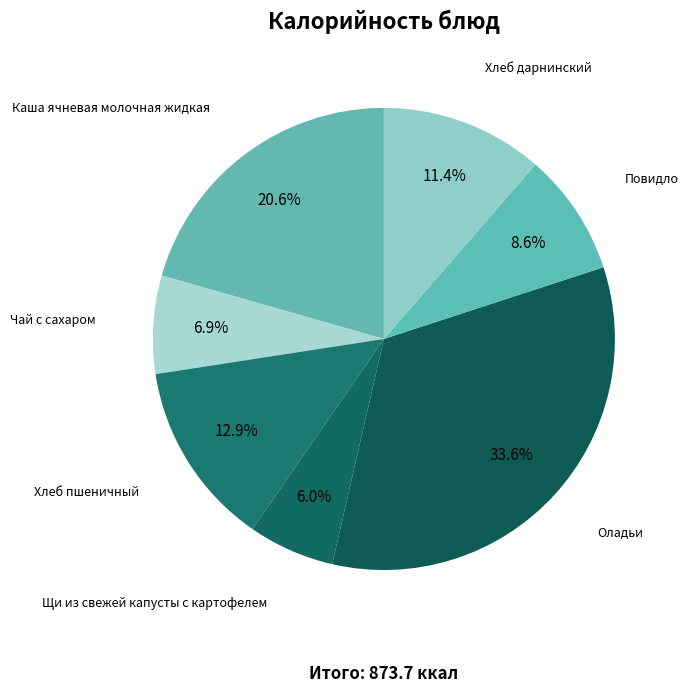

Does any single category account for the majority?

No